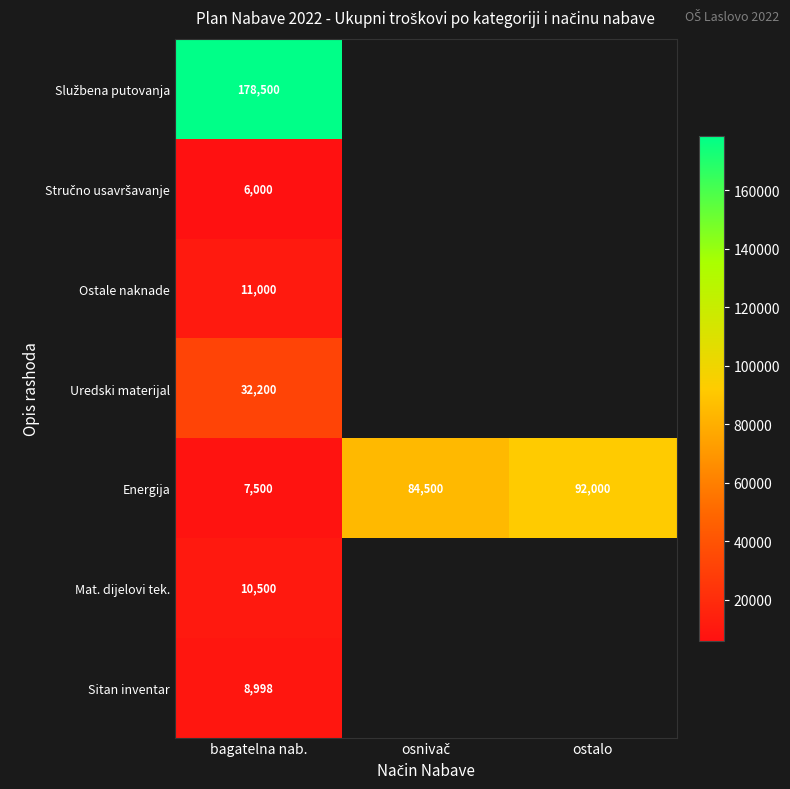

What is the total value across all series at bagatelna nab.?

254698